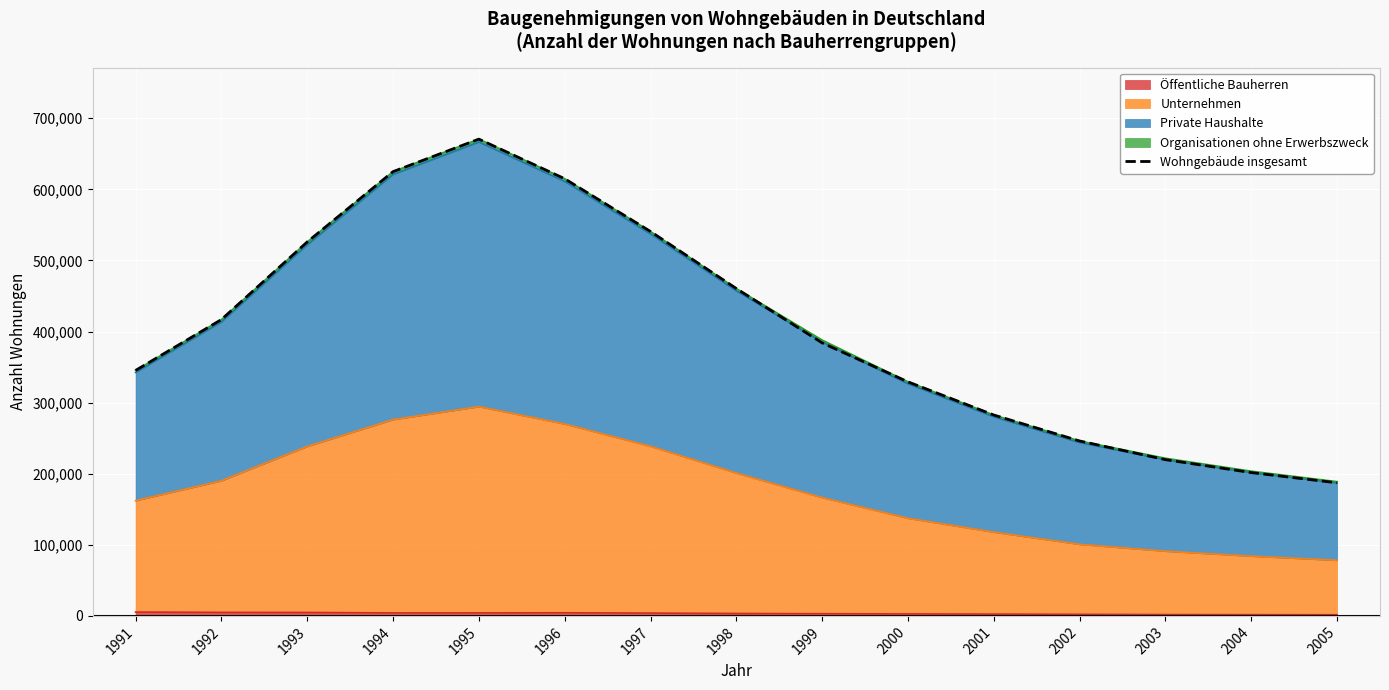

Reading right to left, what are all the values shown in this chart?

187173	201545	219751	246026	282534	329185	383957	460409	540677	614861	670595	624839	525935	416761	345224